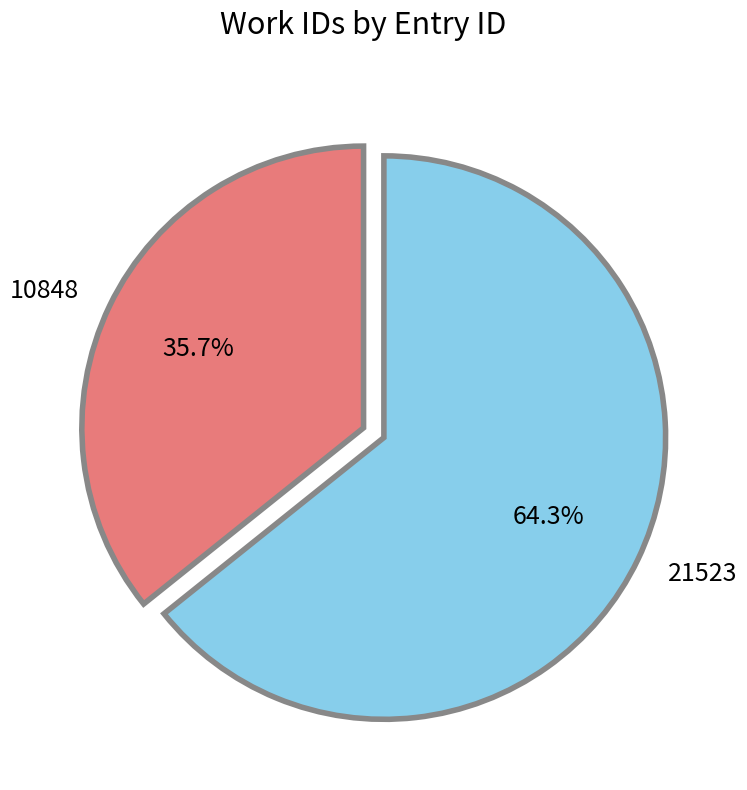

Which slice is the smallest?

10848